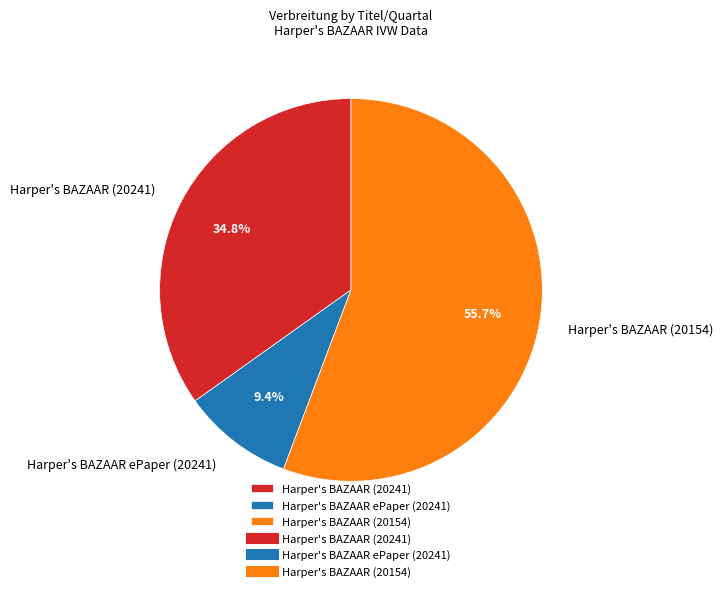

Which slice is the largest?

Harper's BAZAAR (20154)